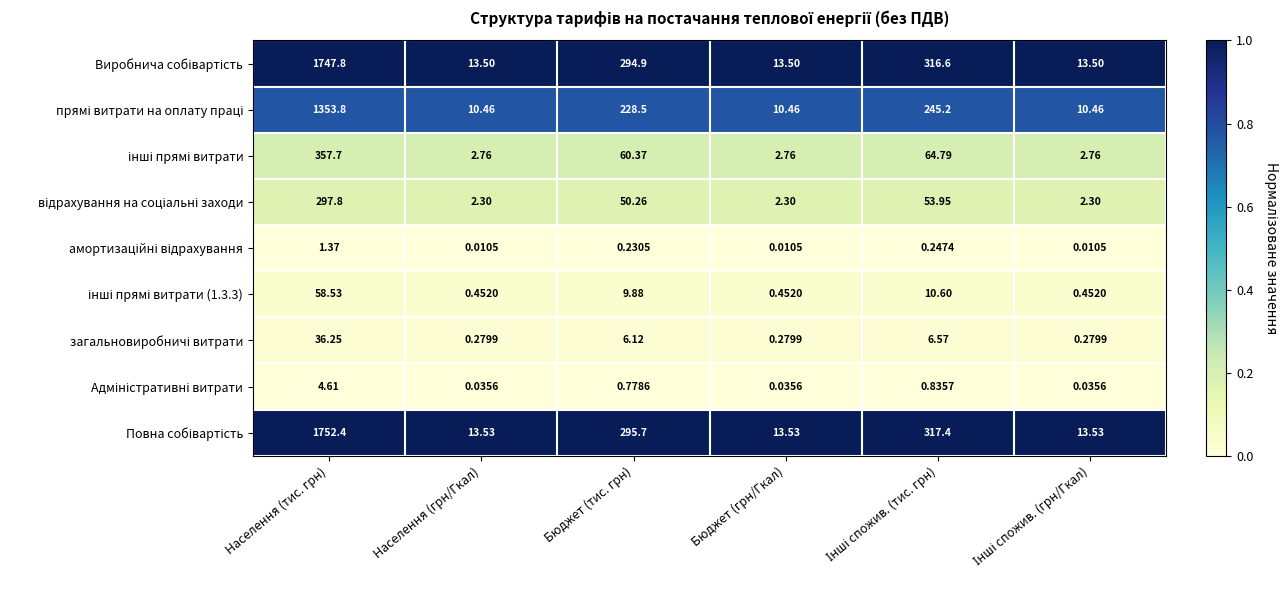

What is the difference between the highest and lowest values at Бюджет (тис. грн)?

295.5